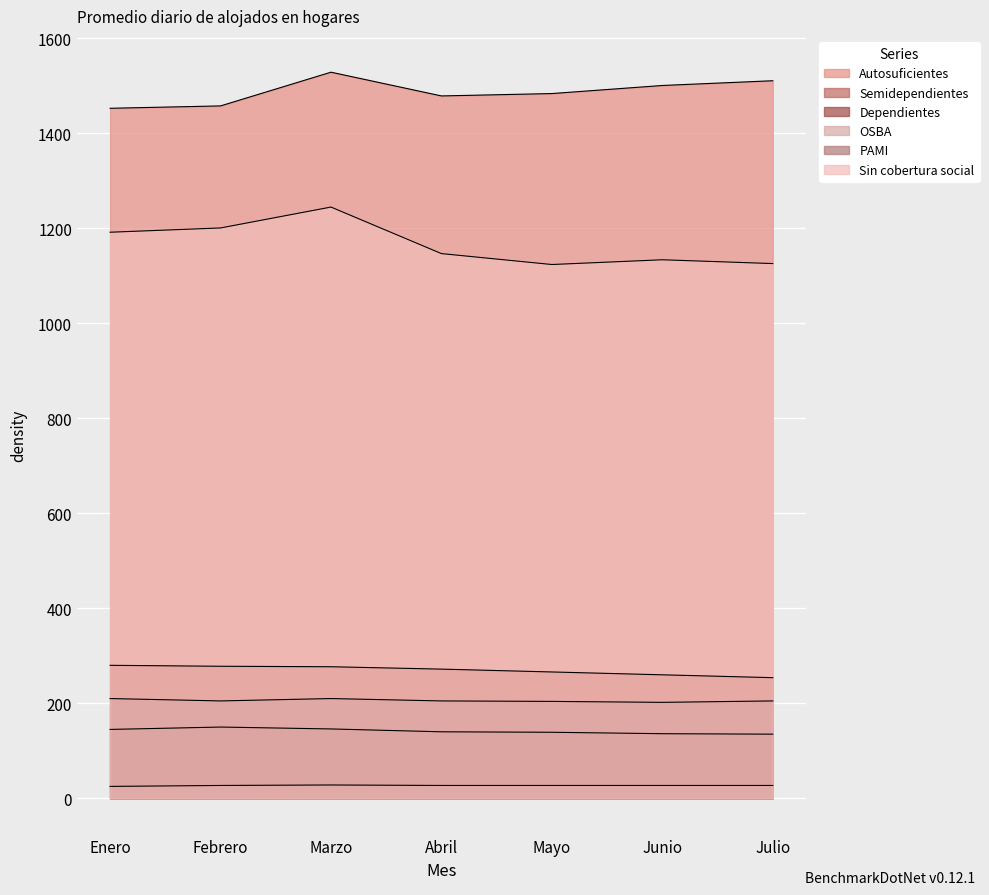

What is the value of the Autosuficientes point at the 4th from the left?

1479